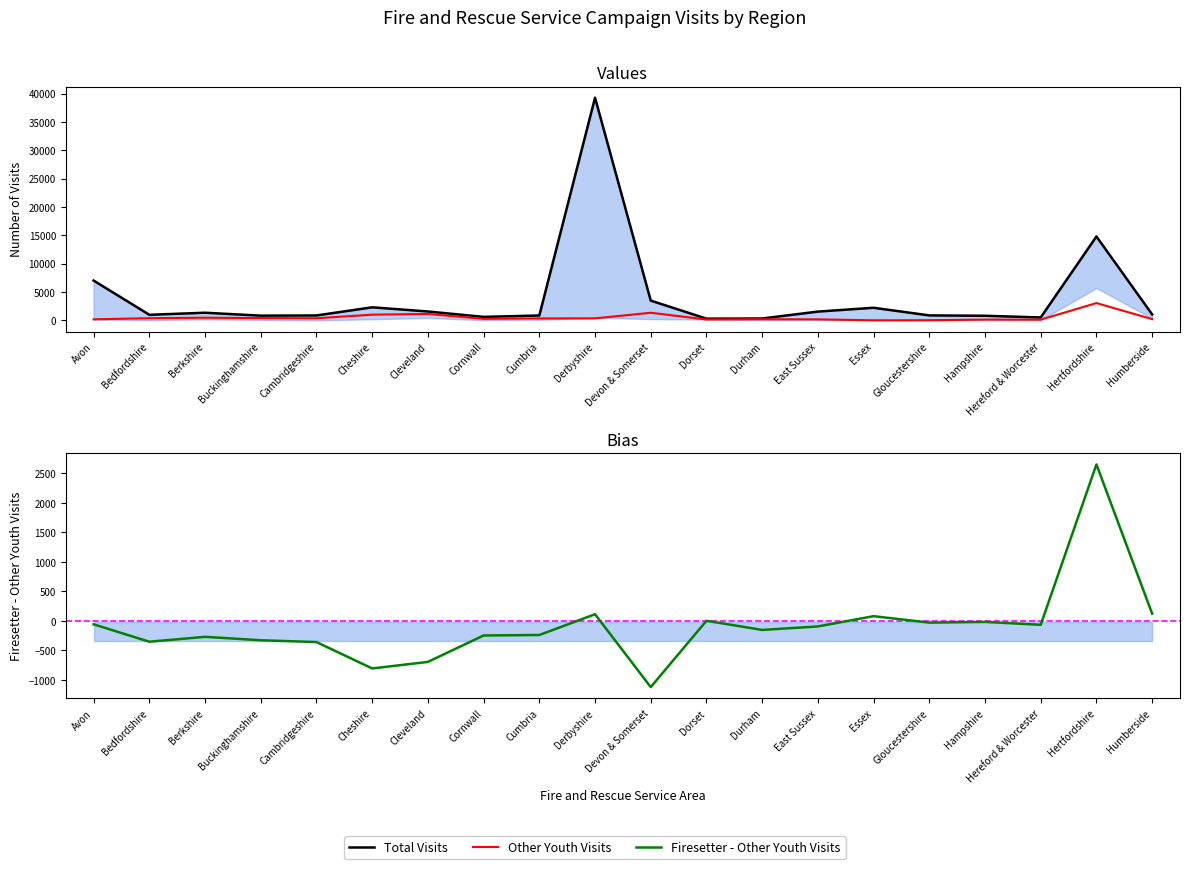

Which category has the lowest value across all series?

Devon & Somerset